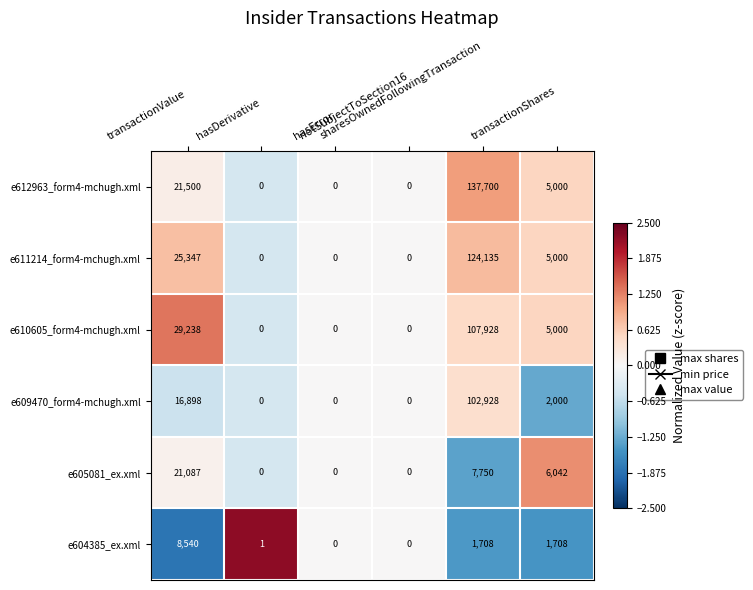

What is the smallest value displayed?

0